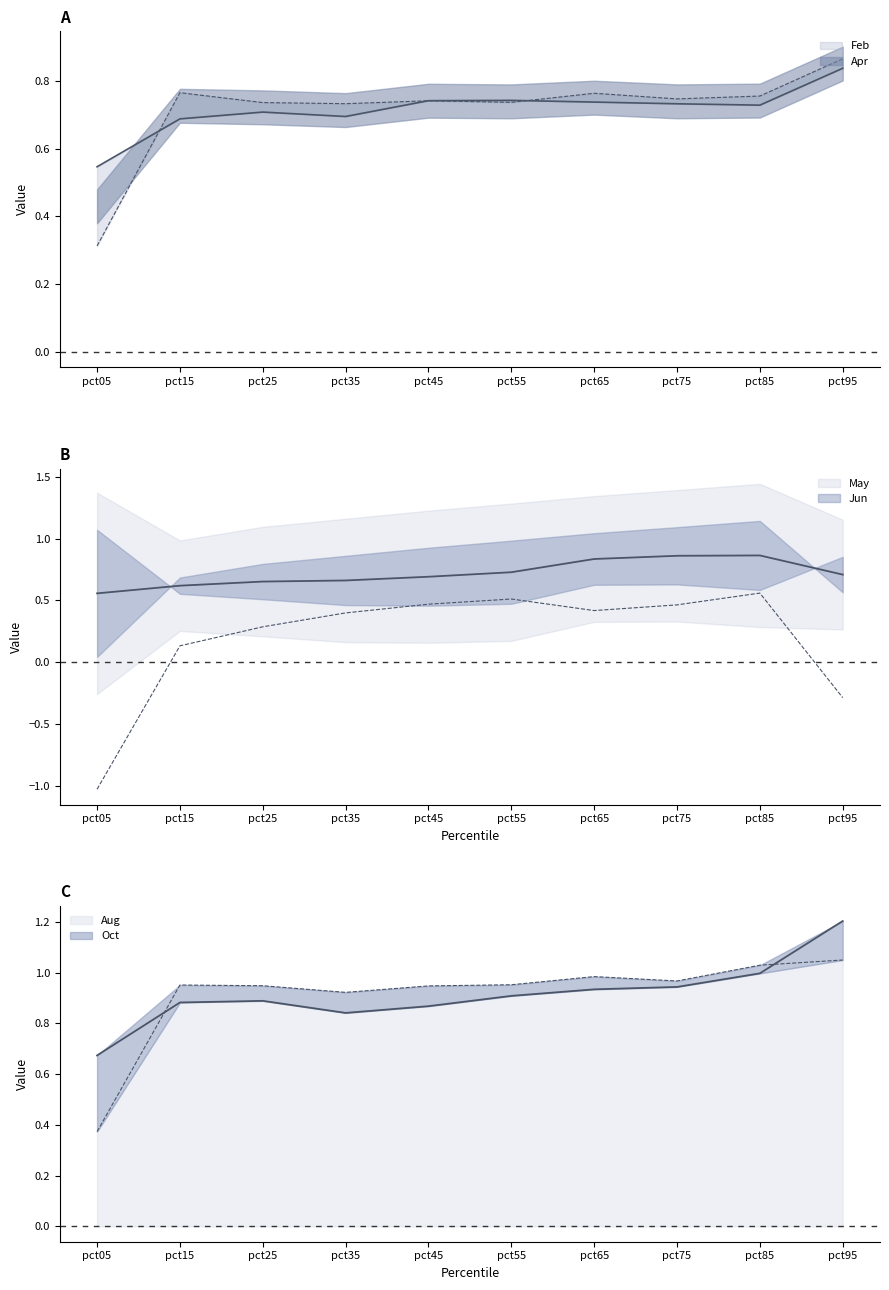

At how many categories does at least one series exceed 0?

10